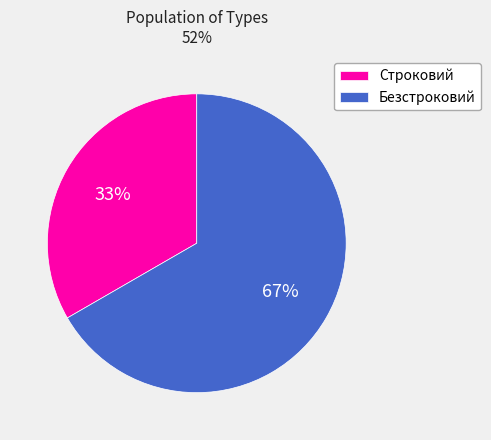

To the nearest percent, what percentage of the pie is Безстроковий?

67%